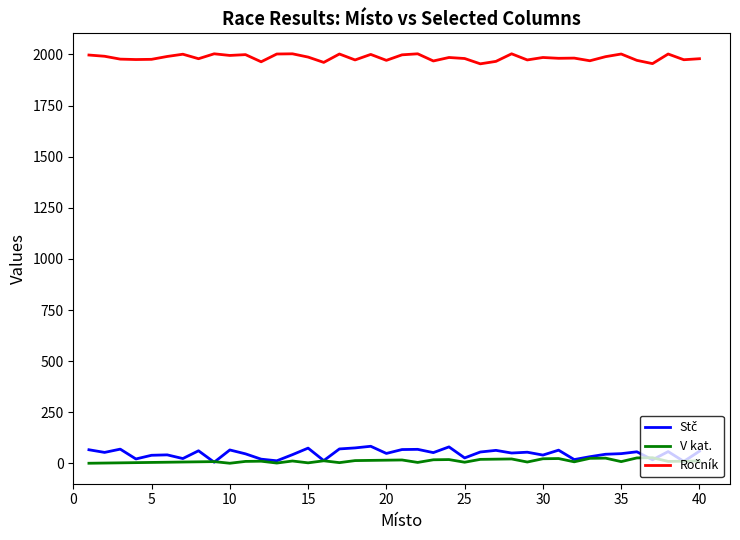

Does the chart have visible grid lines?

No